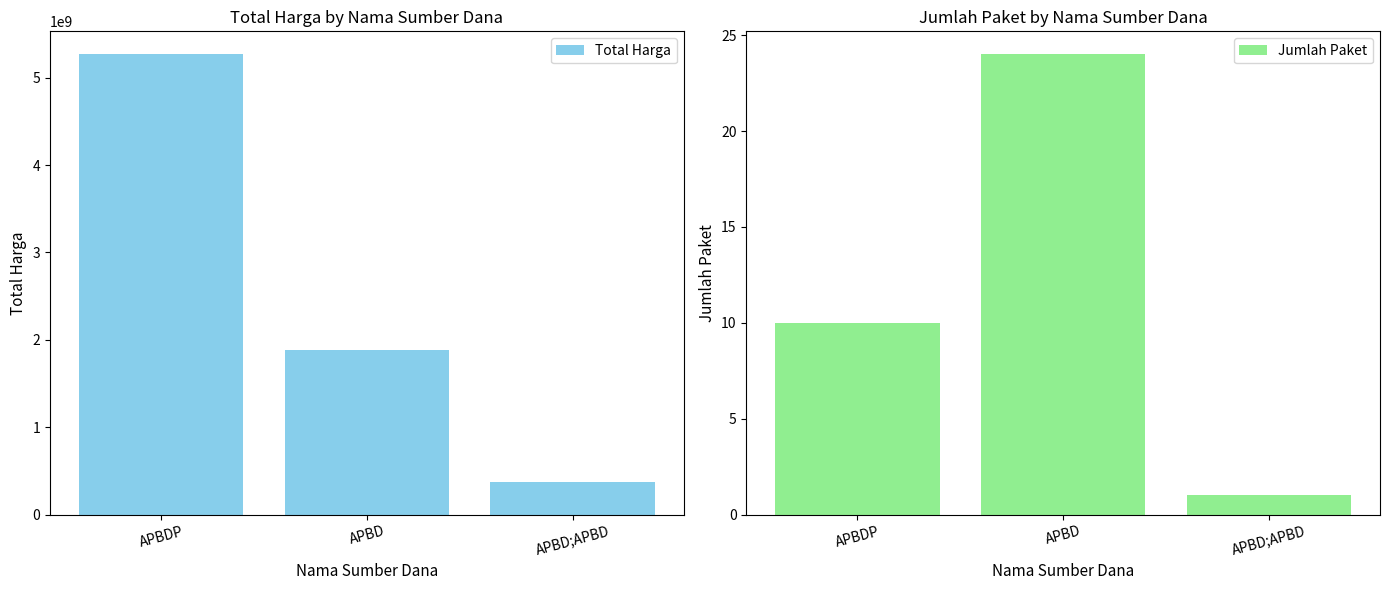

What is the sum of all Jumlah Paket values?

35